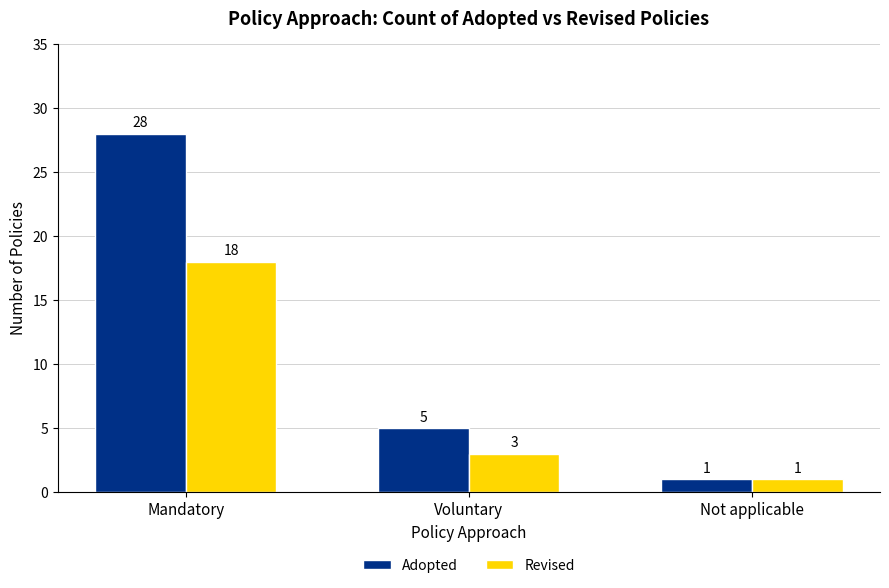

What is the label of the 1st bar from the right?

Not applicable